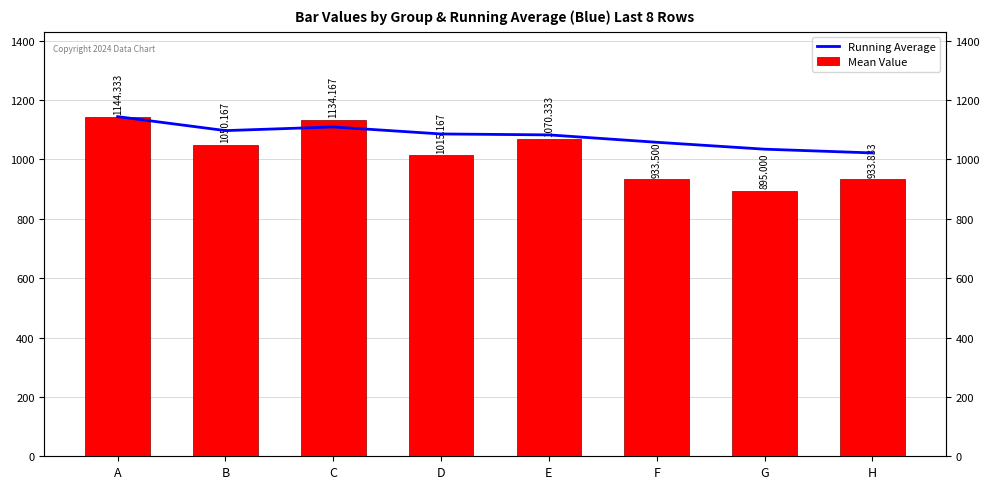

Reading left to right, list all the values displayed in this chart.

Running Average: 1144.3	1097.2	1109.6	1086.0	1082.8	1057.9	1034.7	1022.1
Mean Value: 1144.3	1050.2	1134.2	1015.2	1070.3	933.5	895.0	933.8